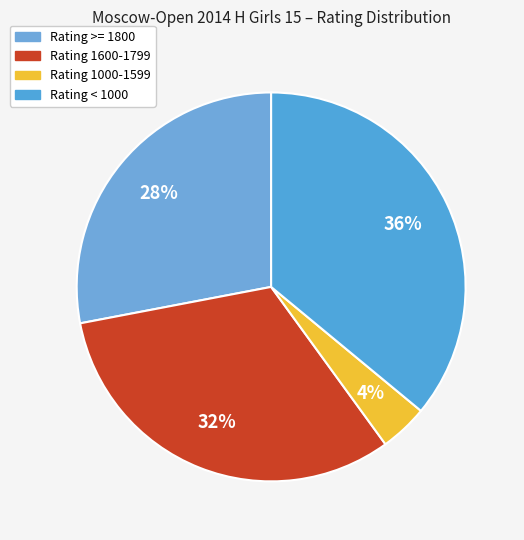

How many slices are in this pie chart?

4